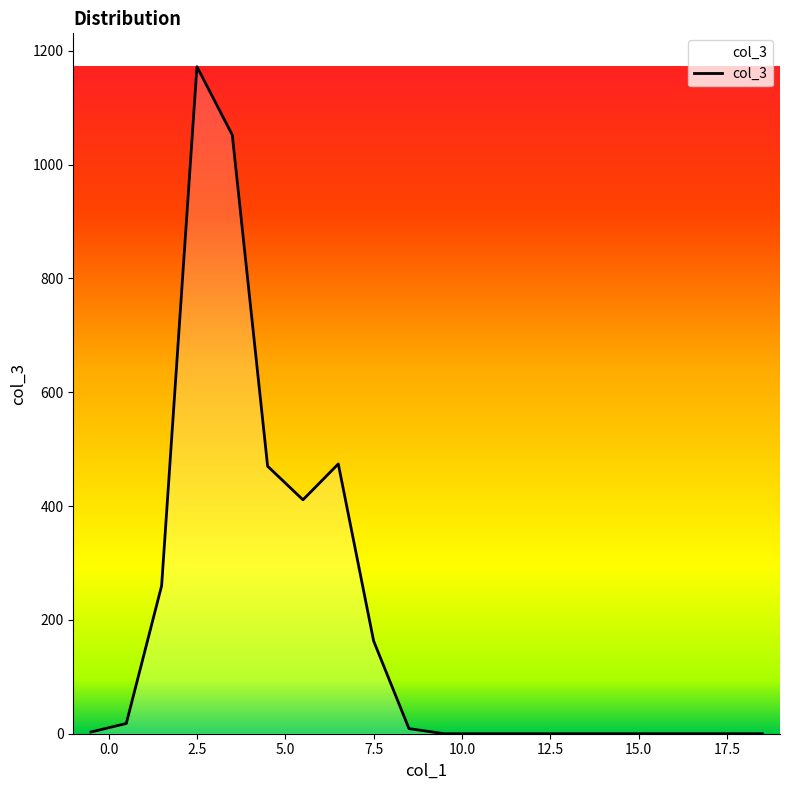

Count the number of data series in this chart.

1